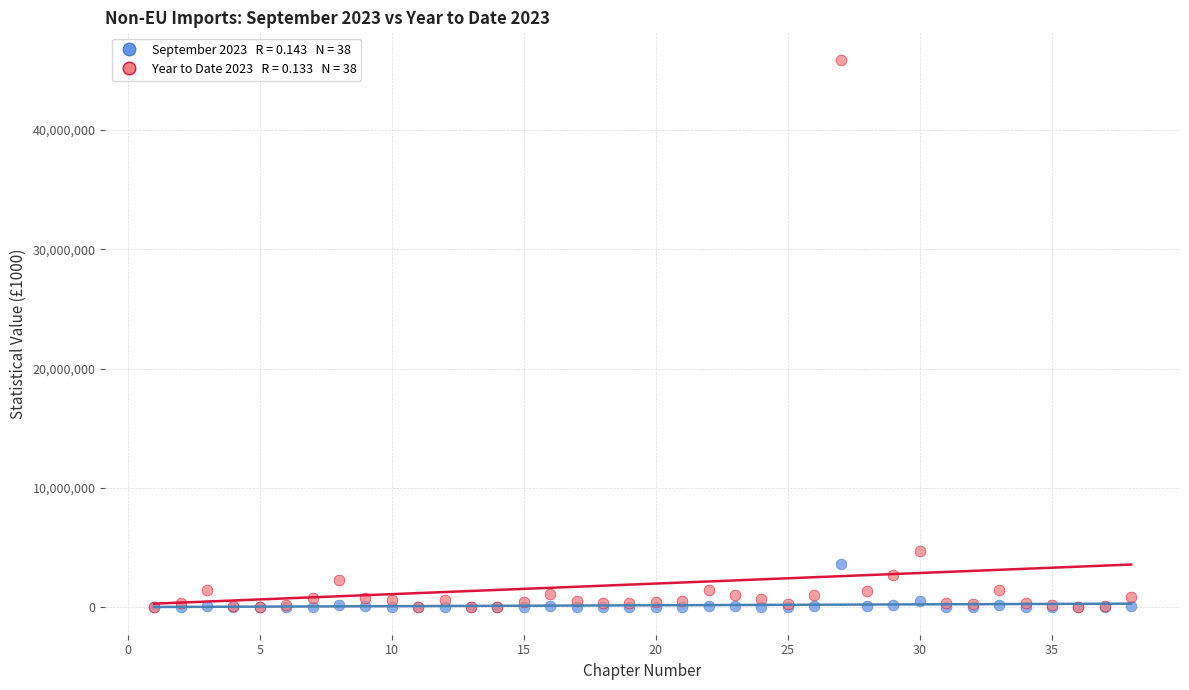

Across all series, what Y value is closest to 22935144?

4694672